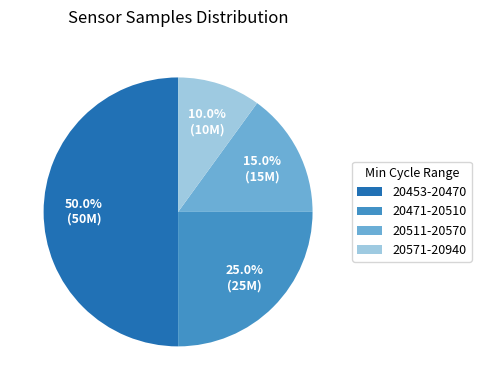

What percentage do 20571-20940 and 20511-20570 together represent?

25.0%